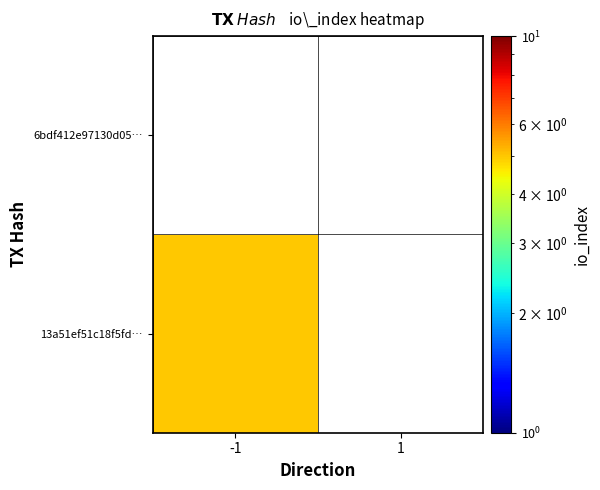

List the labels in order of 13a51ef51c18f5fd0a8e98af373c90d20e00e93 value, largest first.

-1, 1